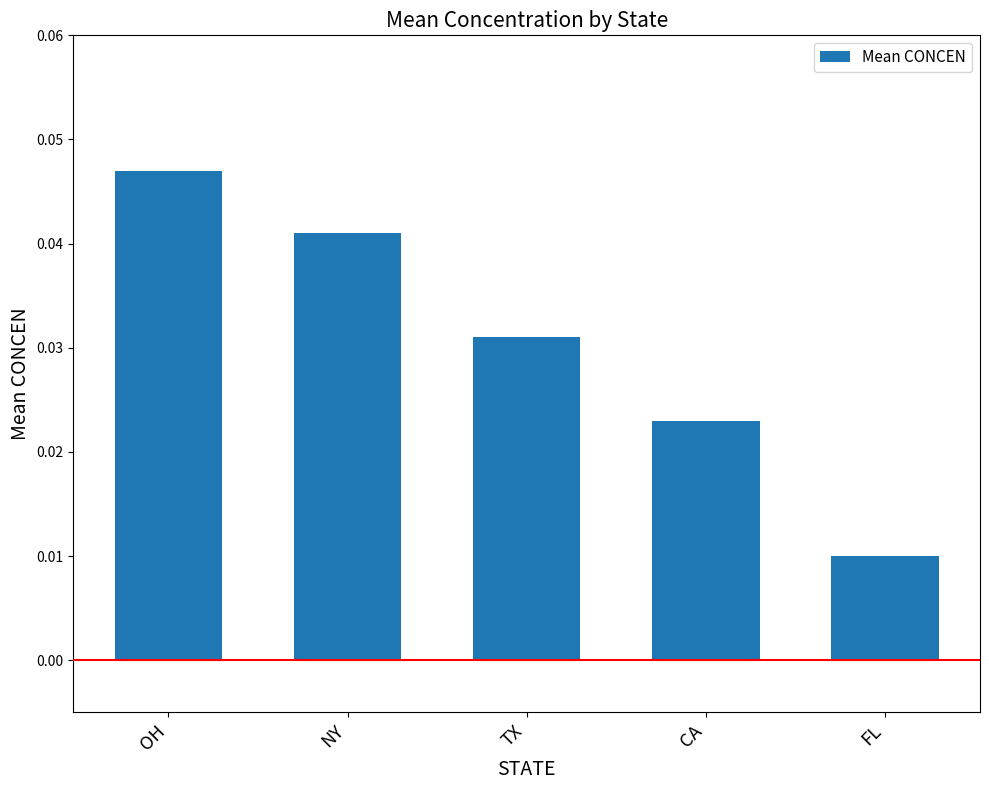

How many bars are there in total?

5